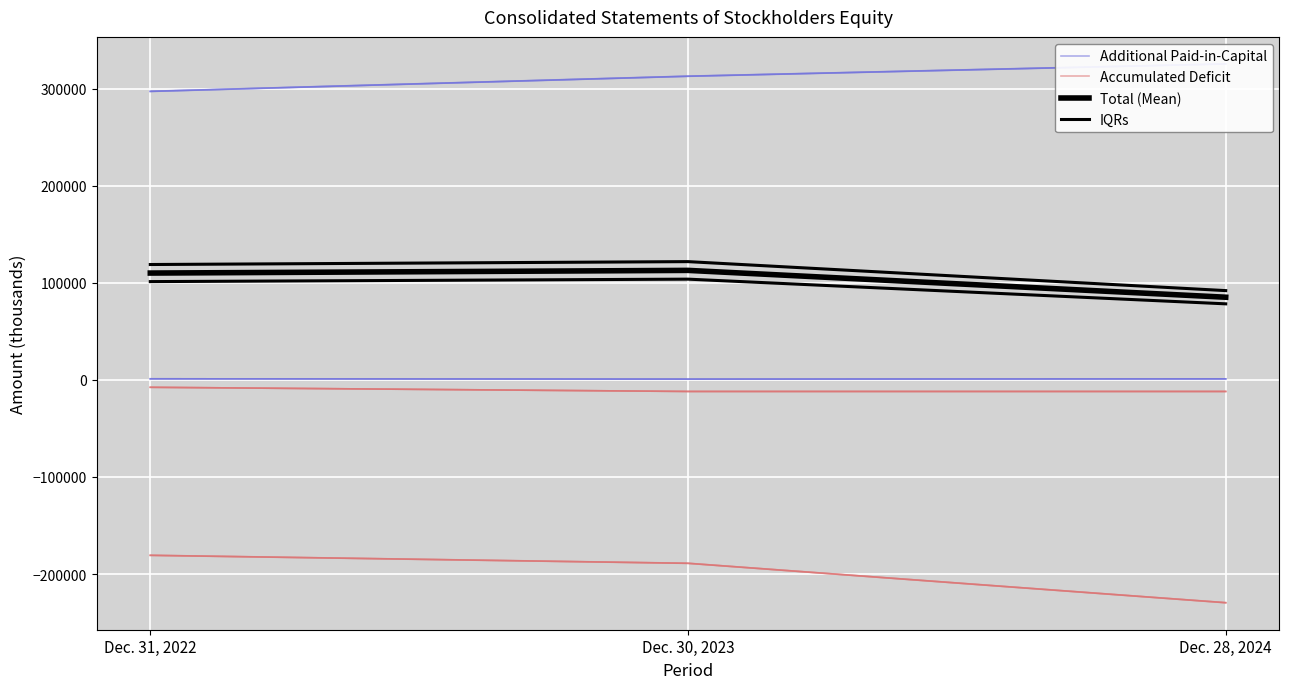

Rank the categories by IQRs value from highest to lowest.

Dec. 30, 2023, Dec. 31, 2022, Dec. 28, 2024